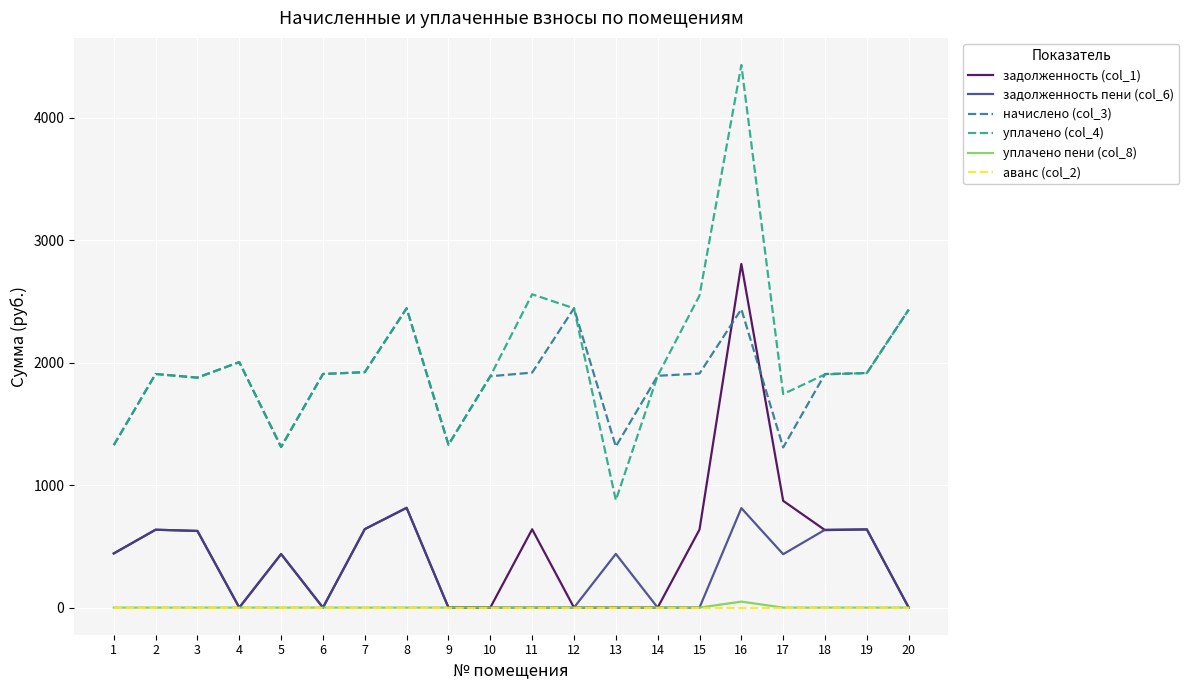

At which label does начислено (col_3) first exceed 1907?

2